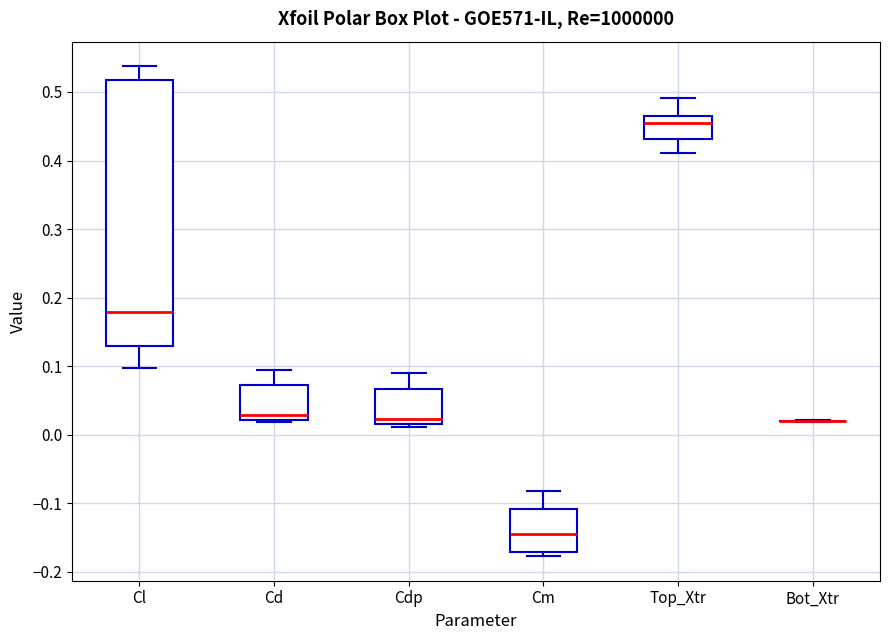

Comparing the boxes themselves (not the whiskers), which one is the tallest?

Cl